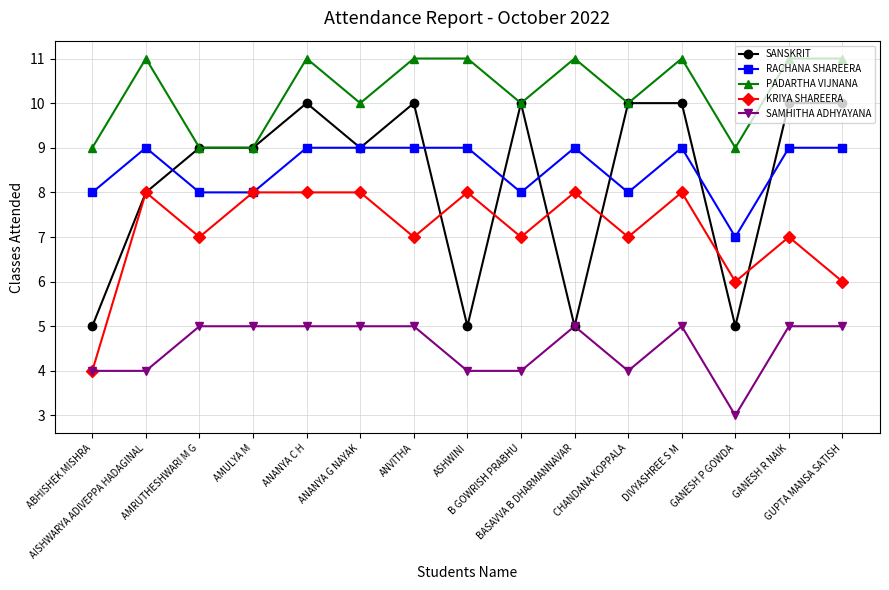

At how many categories does at least one series exceed 6?

15